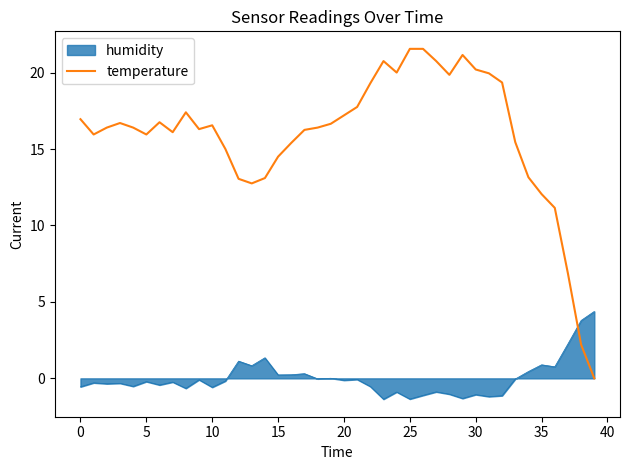

How many lines are shown in the chart?

2